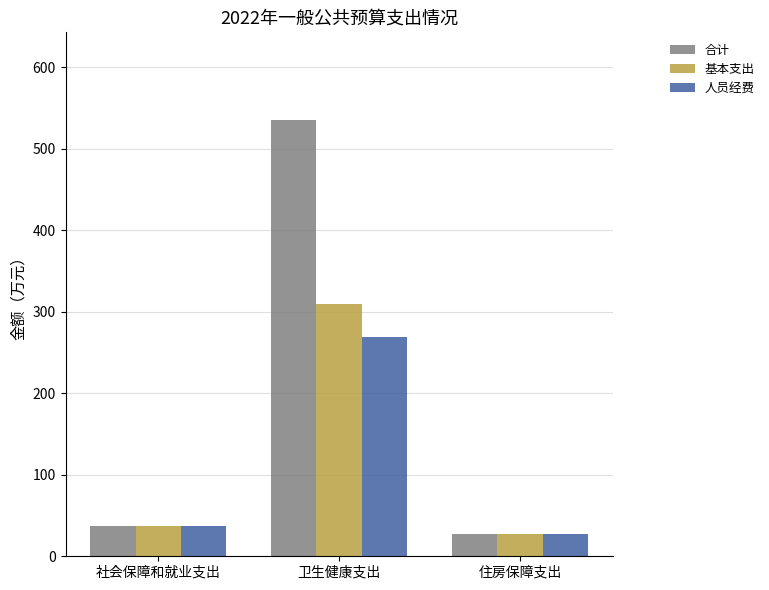

How many groups of bars are there?

3